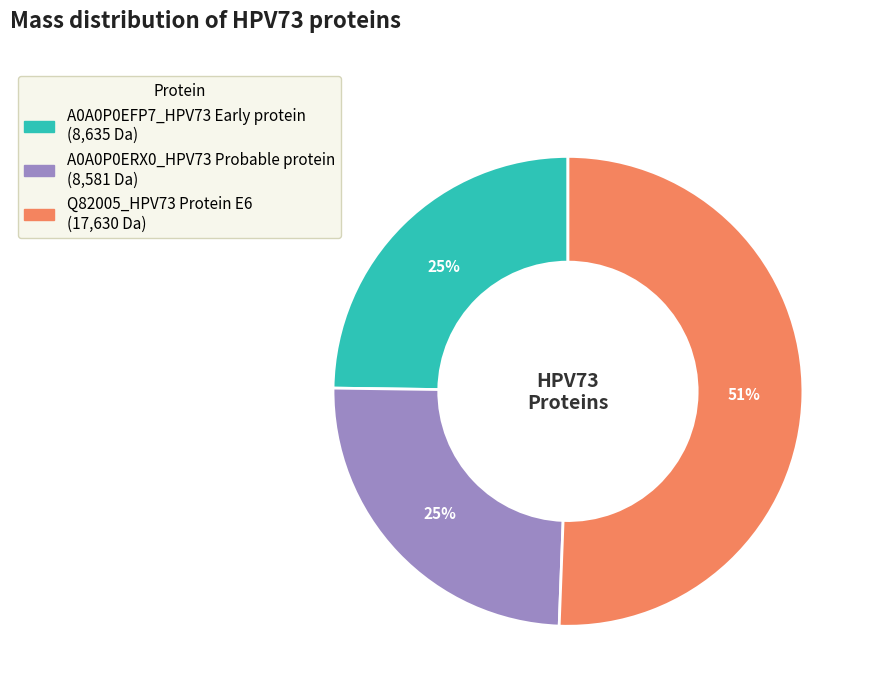

Count the number of slices in the pie.

3